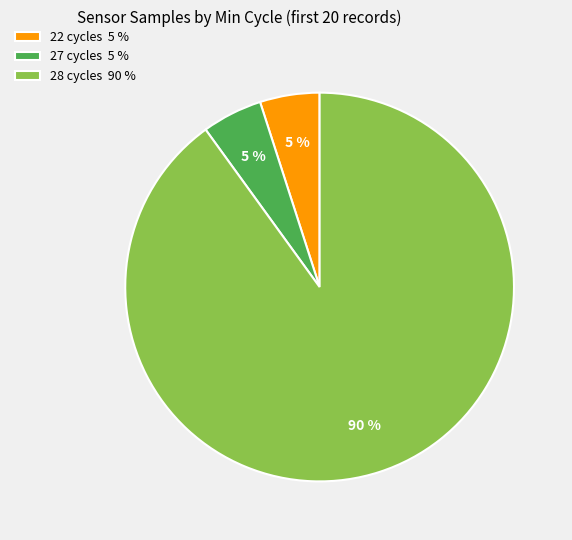

Is it true that 28 cycles 90 % is 90% of the pie?

True